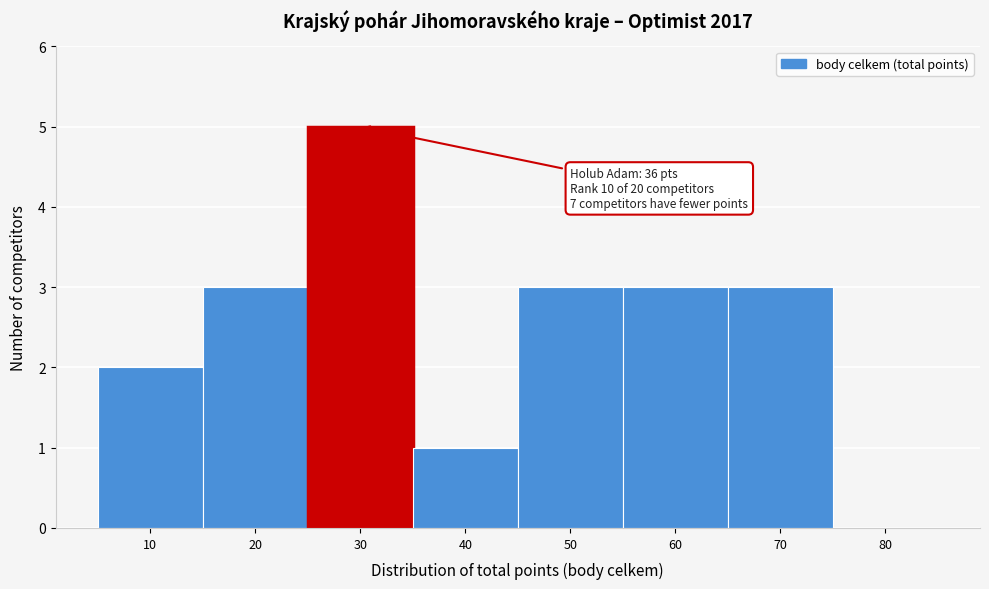

Reading left to right, list all the values displayed in this chart.

10=2	20=3	30=5	40=1	50=3	60=3	70=3	80=0